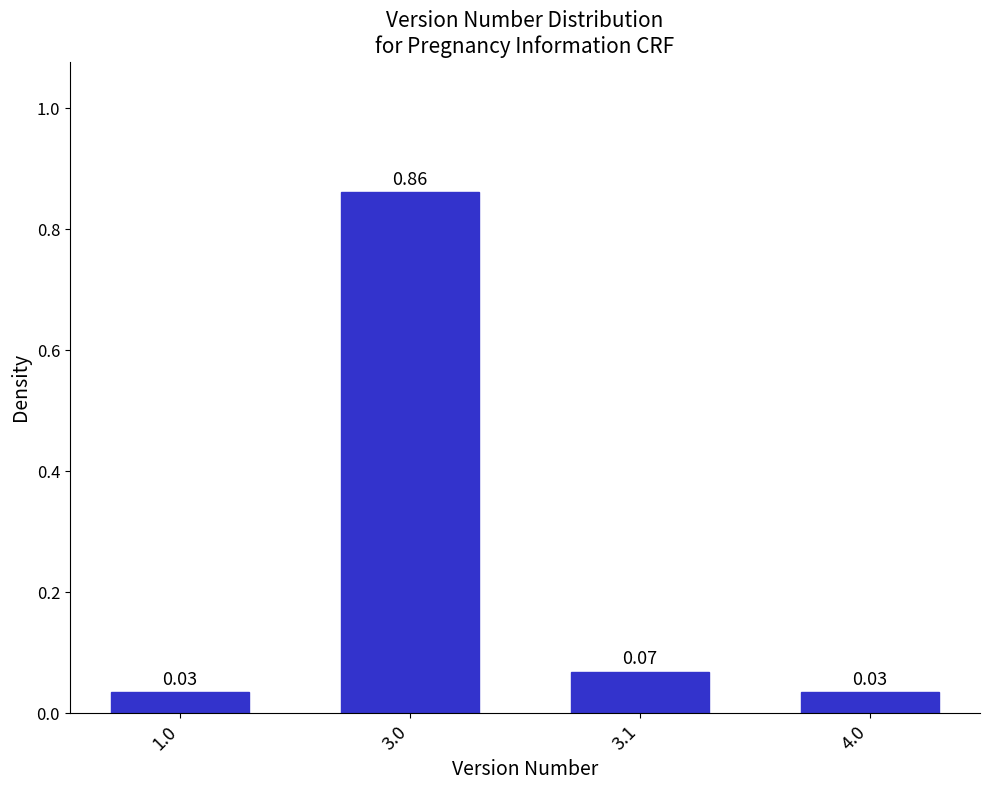

What is the difference between the maximum and minimum values?

0.8